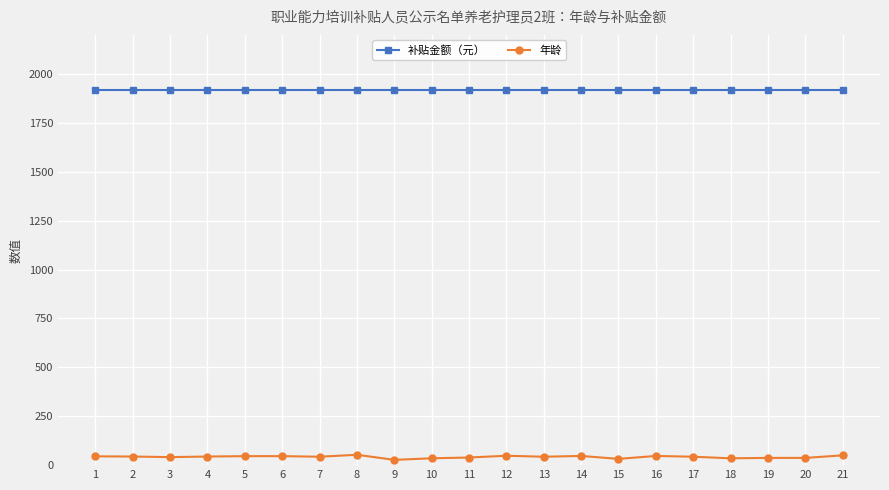

Is the value of 年龄 at 13 greater than the value of 补贴金额（元） at 14?

No